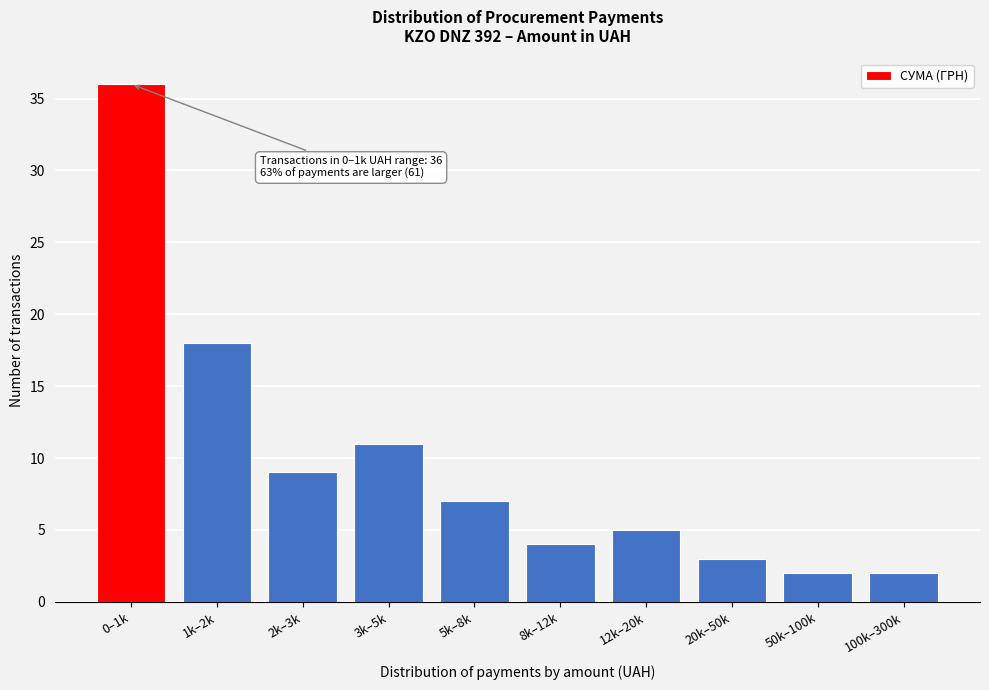

Reading left to right, transcribe all the data shown in this chart.

36	18	9	11	7	4	5	3	2	2